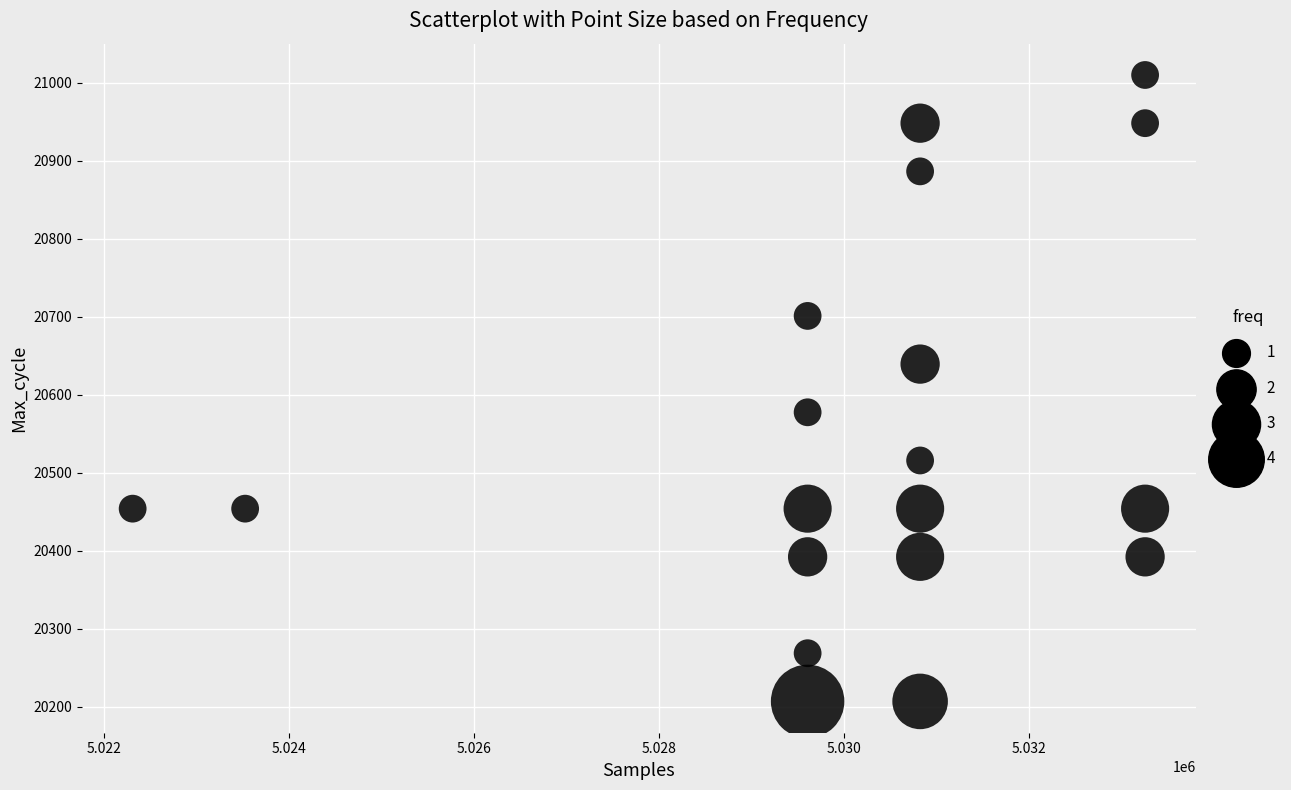

What is the range of X values (max minus min)?

10942.2